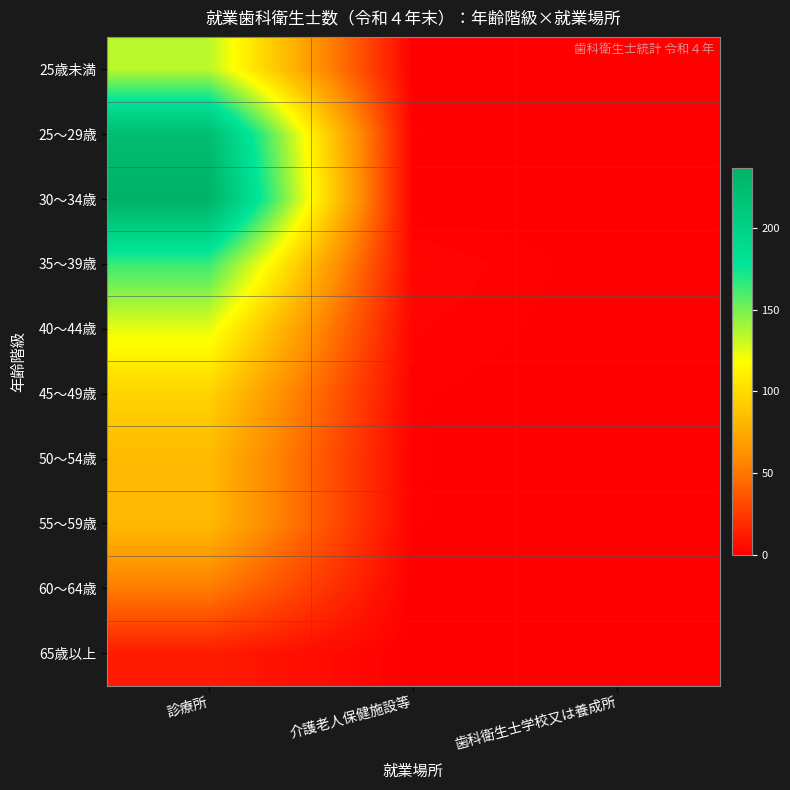

Which category has the highest value across all series?

診療所